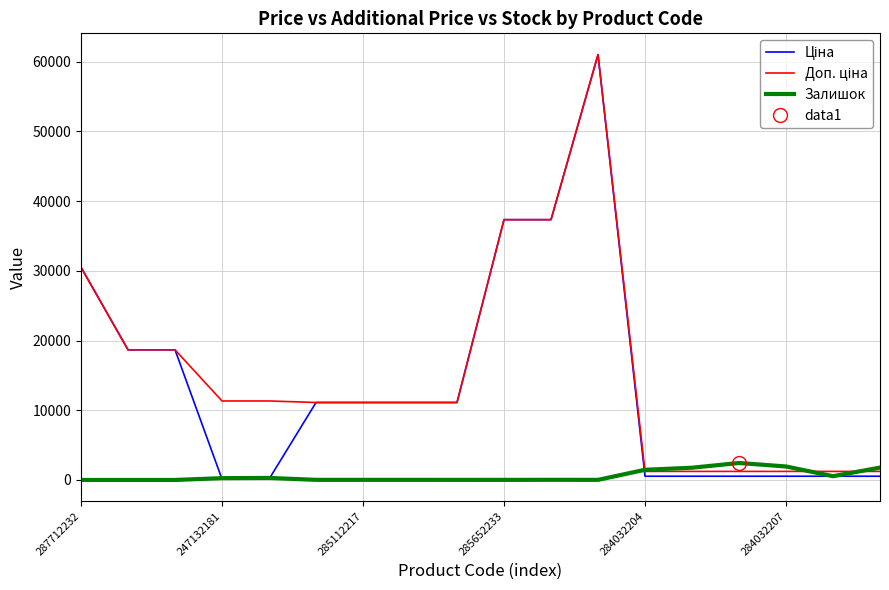

What is the average value of the Залишок series?

586.9